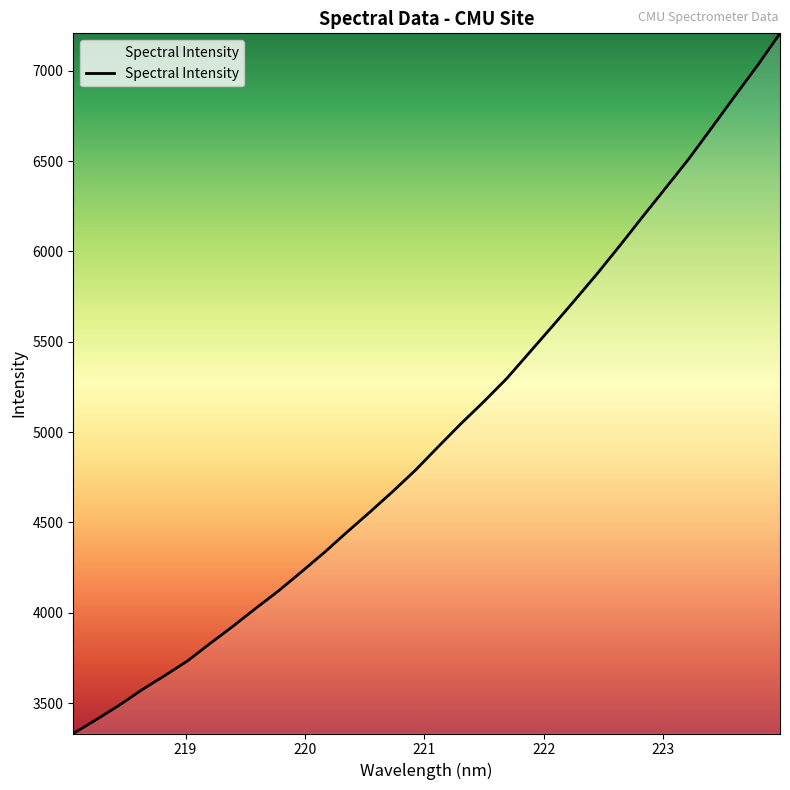

What is the average value?

5001.7